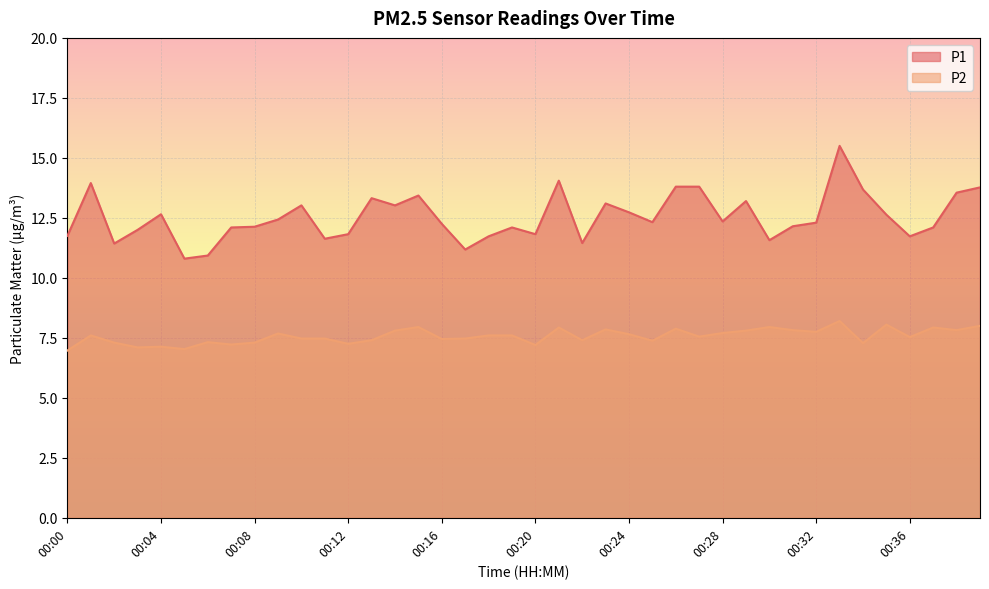

How many lines are shown in the chart?

2